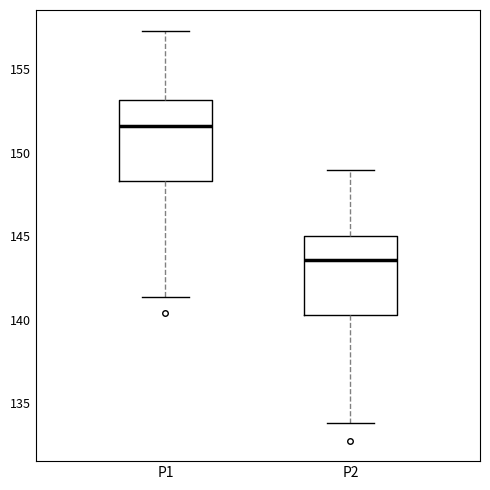

Which box has the lowest median line?

P2